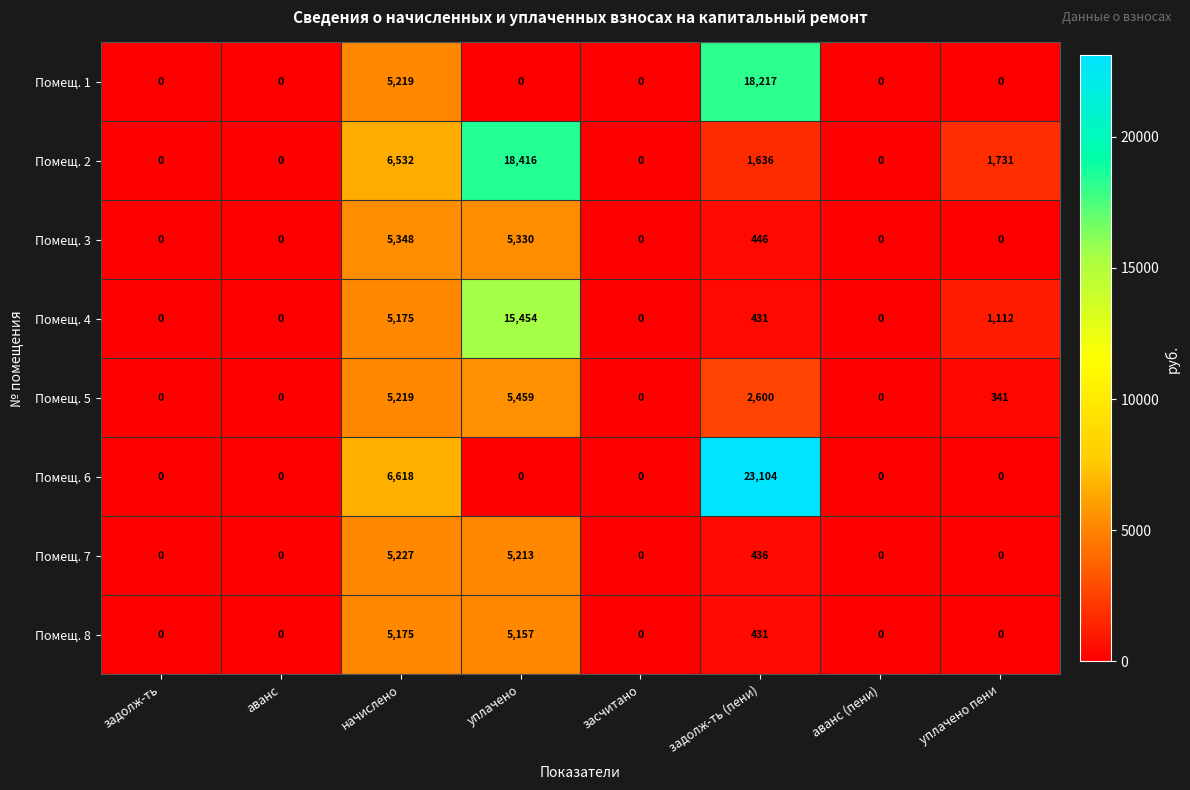

Which series has the largest total across all categories?

Помещ. 6